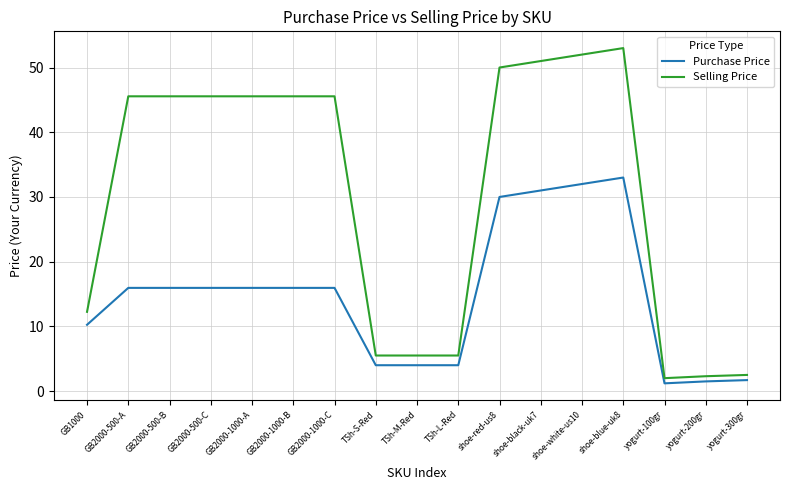

True or false: Purchase Price and Selling Price intersect in this chart.

False